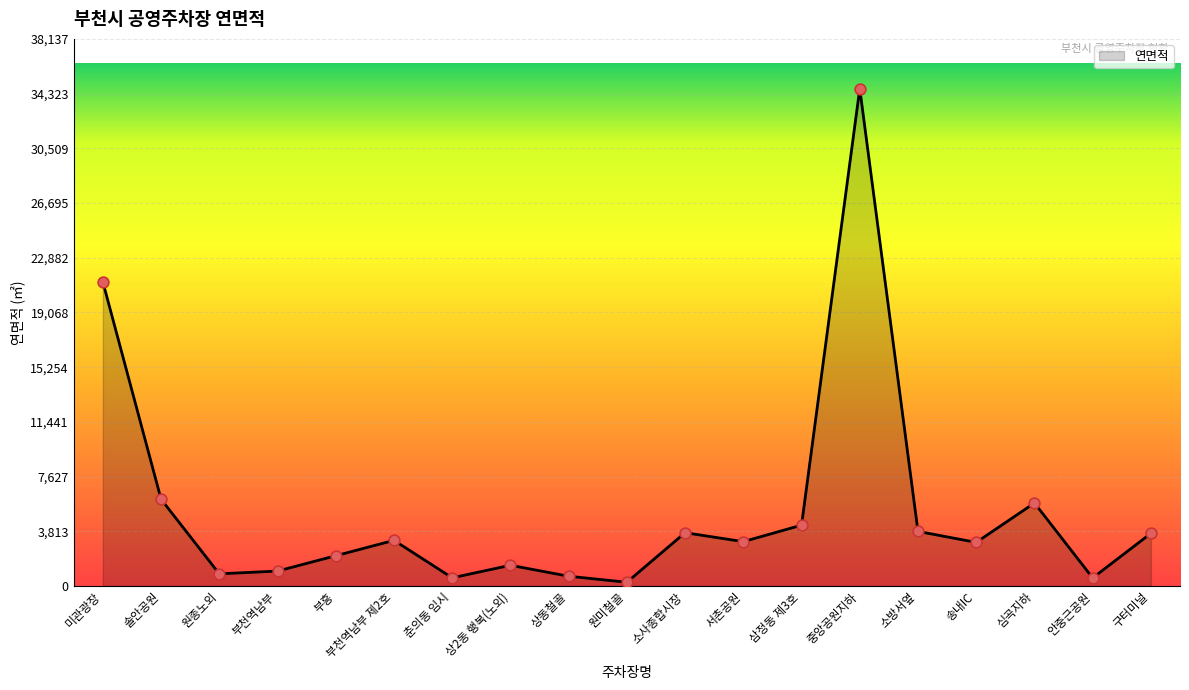

What is the change in value from 상2동 행복(노외) to 안중근공원?

-882